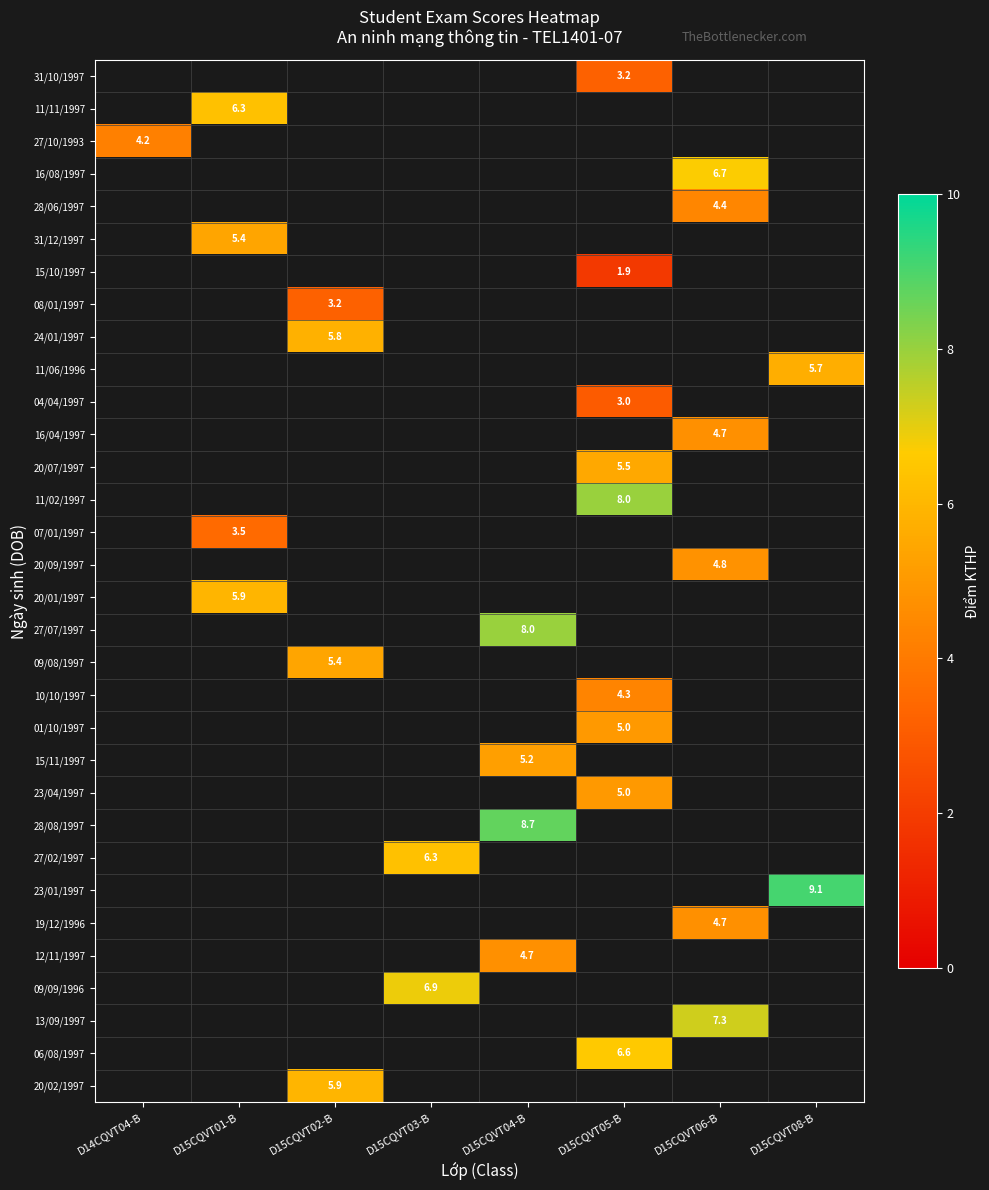

The 31/10/1997 series shows 1.2 at D15CQVT05-B. True or false?

False